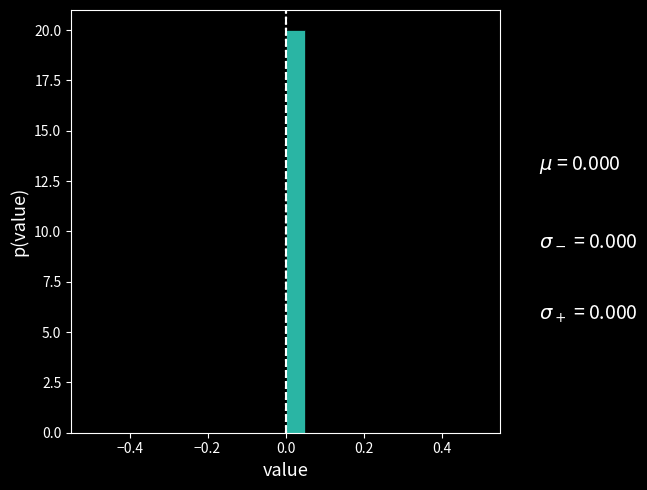

Around what value on the x-axis is the tallest bar? Give the approximate position of its centre, as read against the axis.

0.02